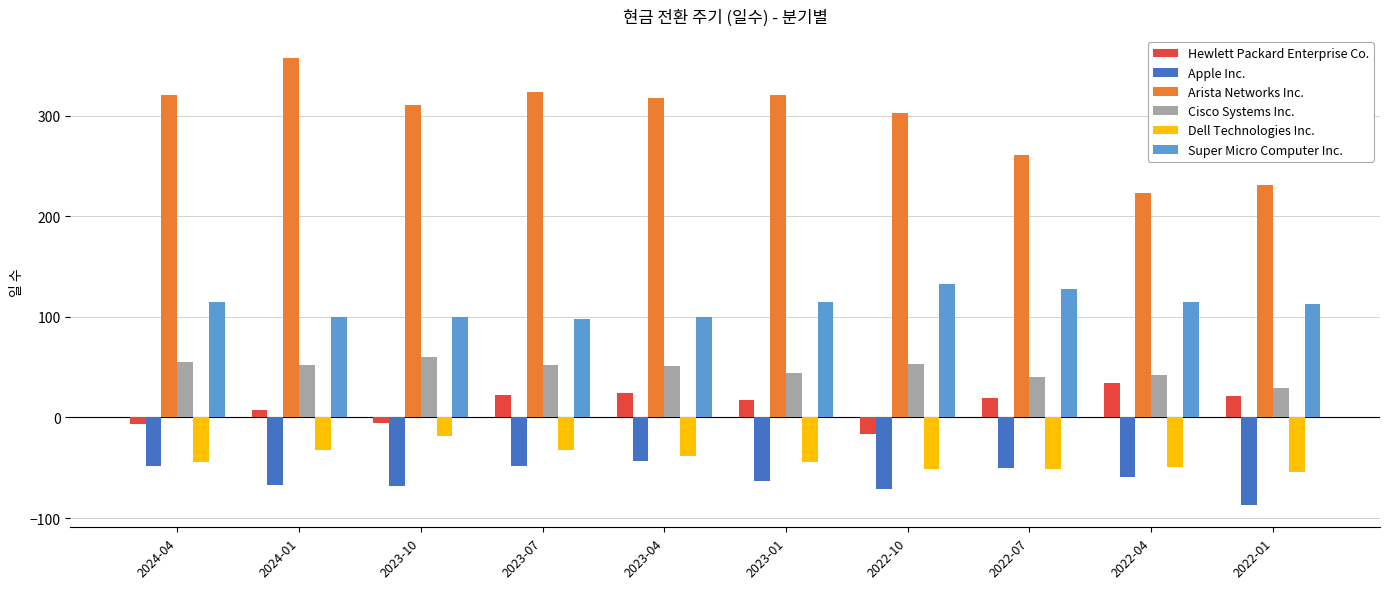

How many bars are there in each group?

6